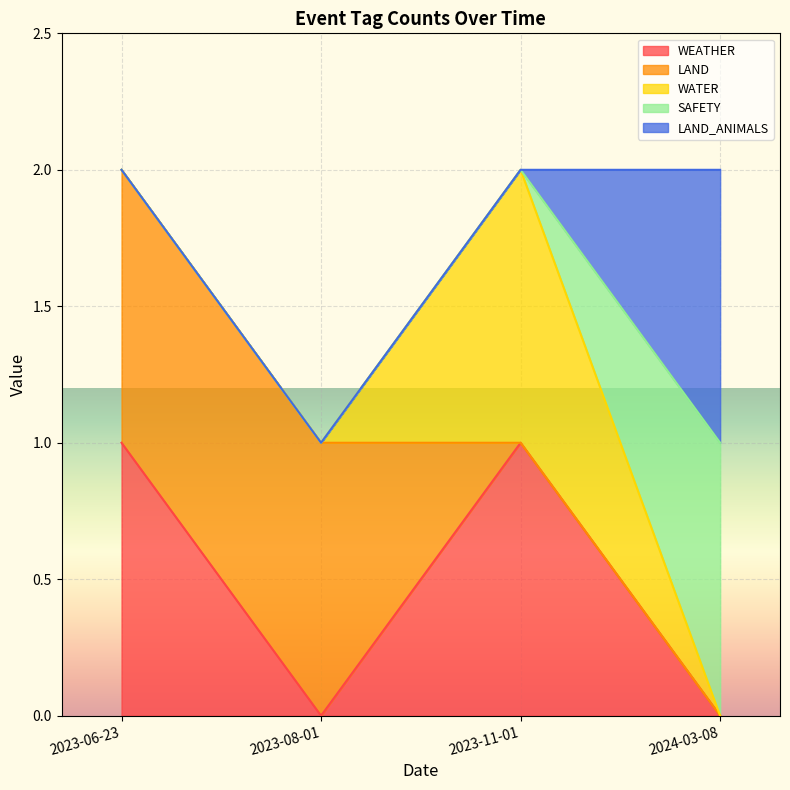

Does the chart display data point markers on the line(s)?

No